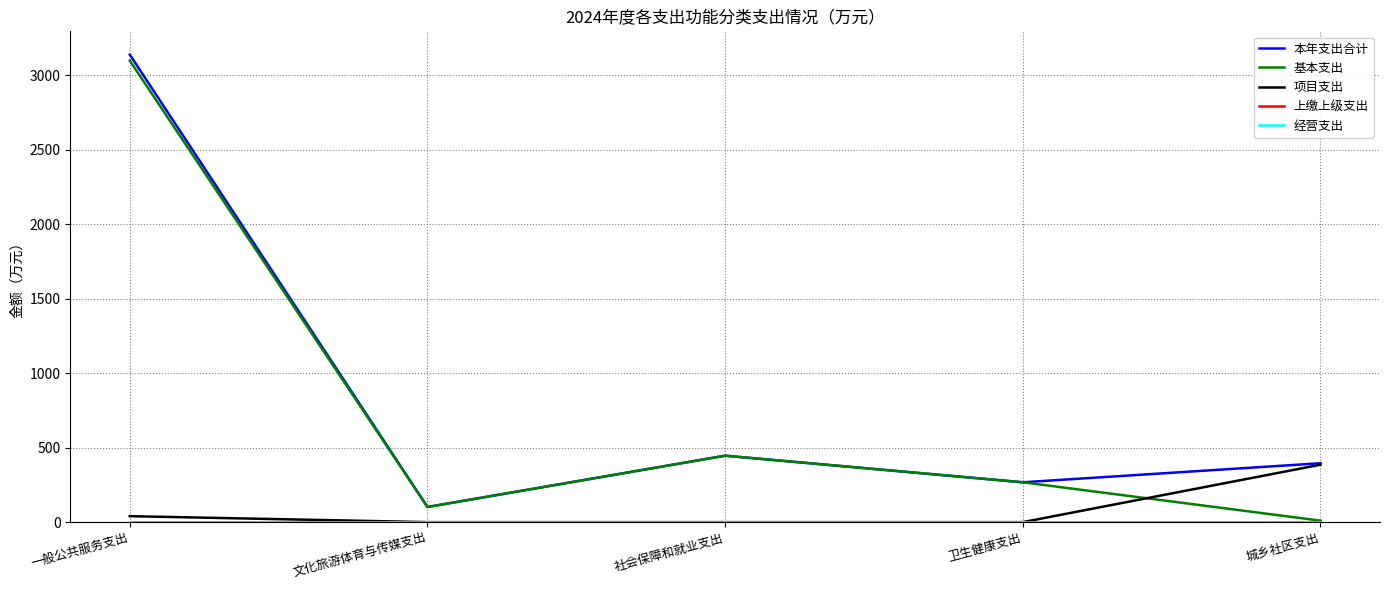

Between 一般公共服务支出 and 社会保障和就业支出, which series saw the biggest shift?

本年支出合计